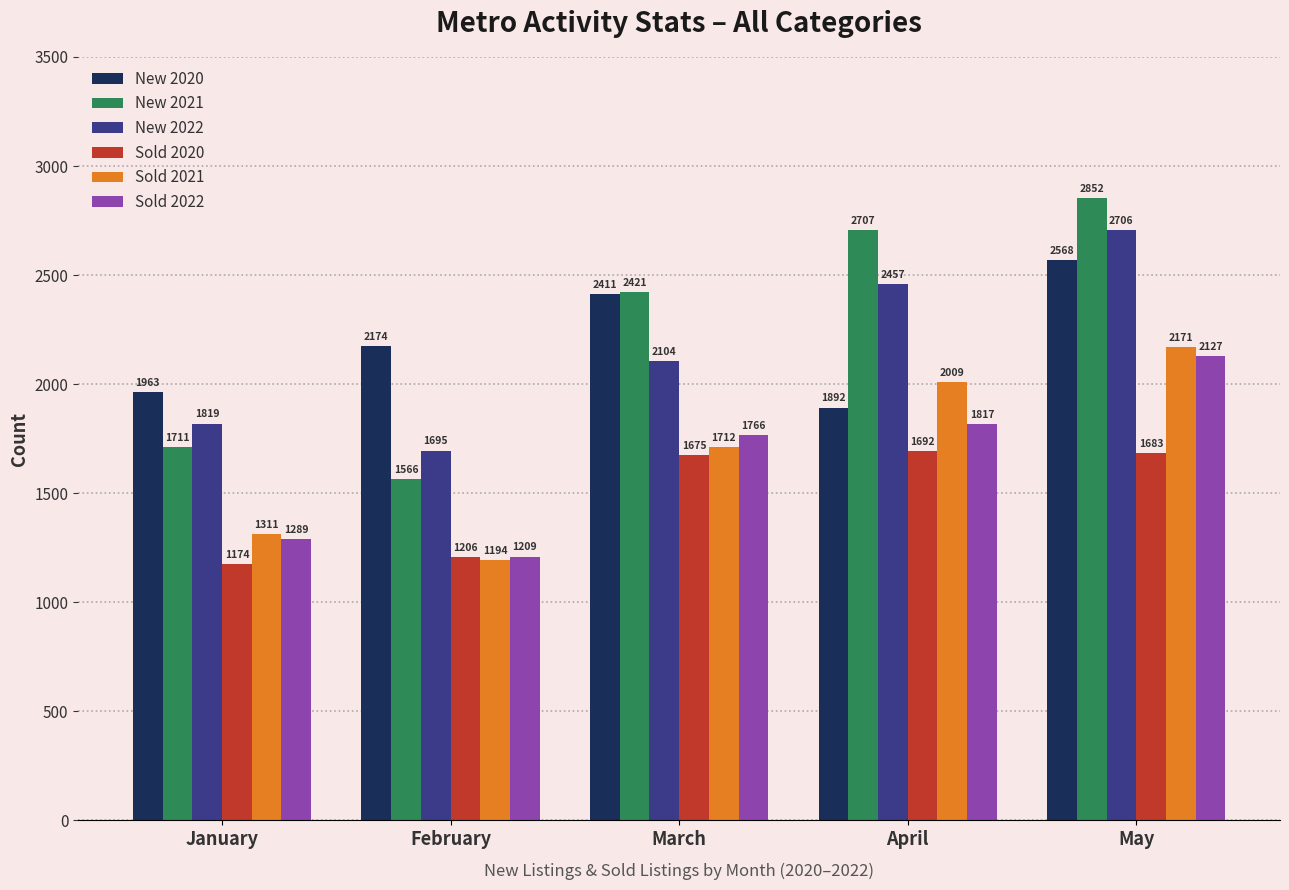

What is the value of the Sold 2022 bar at the 3rd from the left?

1766